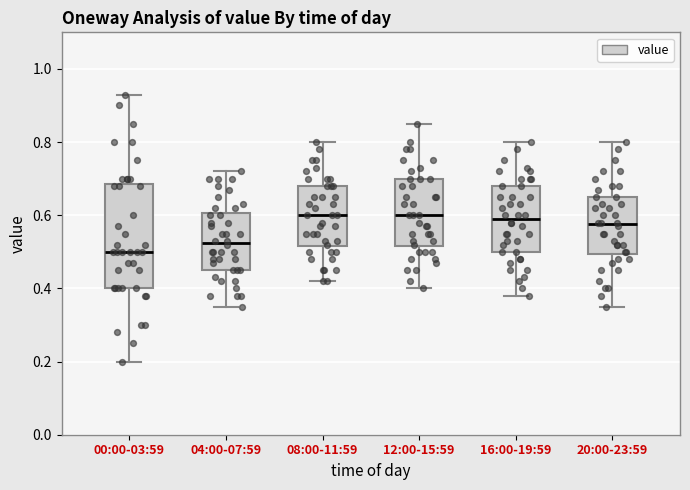

Reading left to right, read every box against the y-axis: the position of its median line, the range the box covers, and the ends of its whiskers. The values are not printed on the chart, so give them approximately, as read against the axis.

00:00-03:59: median 0.50, box 0.40 to 0.68, whiskers 0.20 to 0.94
04:00-07:59: median 0.52, box 0.46 to 0.60, whiskers 0.36 to 0.72
08:00-11:59: median 0.60, box 0.52 to 0.68, whiskers 0.42 to 0.80
12:00-15:59: median 0.60, box 0.52 to 0.70, whiskers 0.40 to 0.86
16:00-19:59: median 0.60, box 0.50 to 0.68, whiskers 0.38 to 0.80
20:00-23:59: median 0.58, box 0.50 to 0.66, whiskers 0.36 to 0.80